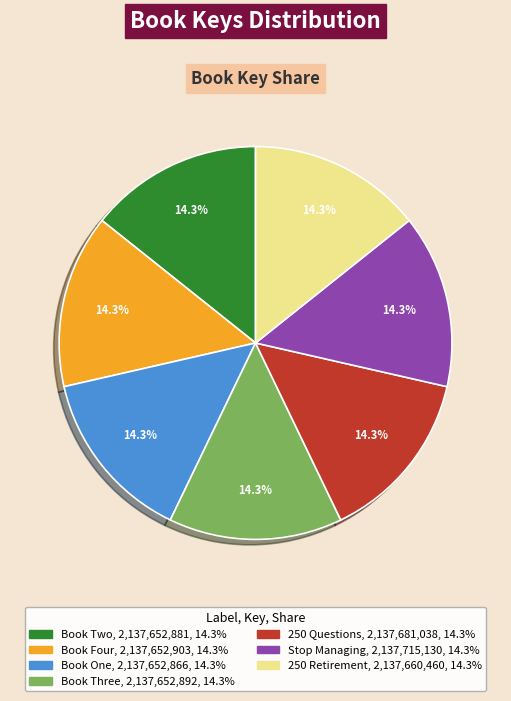

To the nearest percent, what portion does 250 Questions represent?

14%